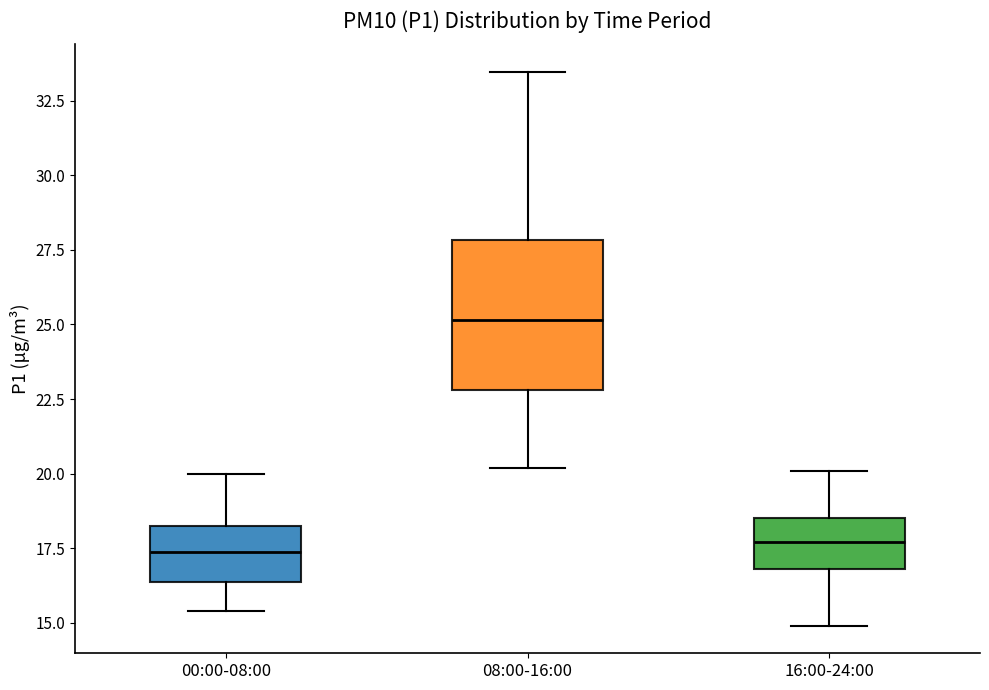

Reading left to right, read every box against the y-axis: the position of its median line, the range the box covers, and the ends of its whiskers. The values are not printed on the chart, so give them approximately, as read against the axis.

00:00-08:00: median 17.5, box 16.5 to 18.5, whiskers 15.5 to 20.0
08:00-16:00: median 25.0, box 23.0 to 28.0, whiskers 20.0 to 33.5
16:00-24:00: median 17.5, box 17.0 to 18.5, whiskers 15.0 to 20.0